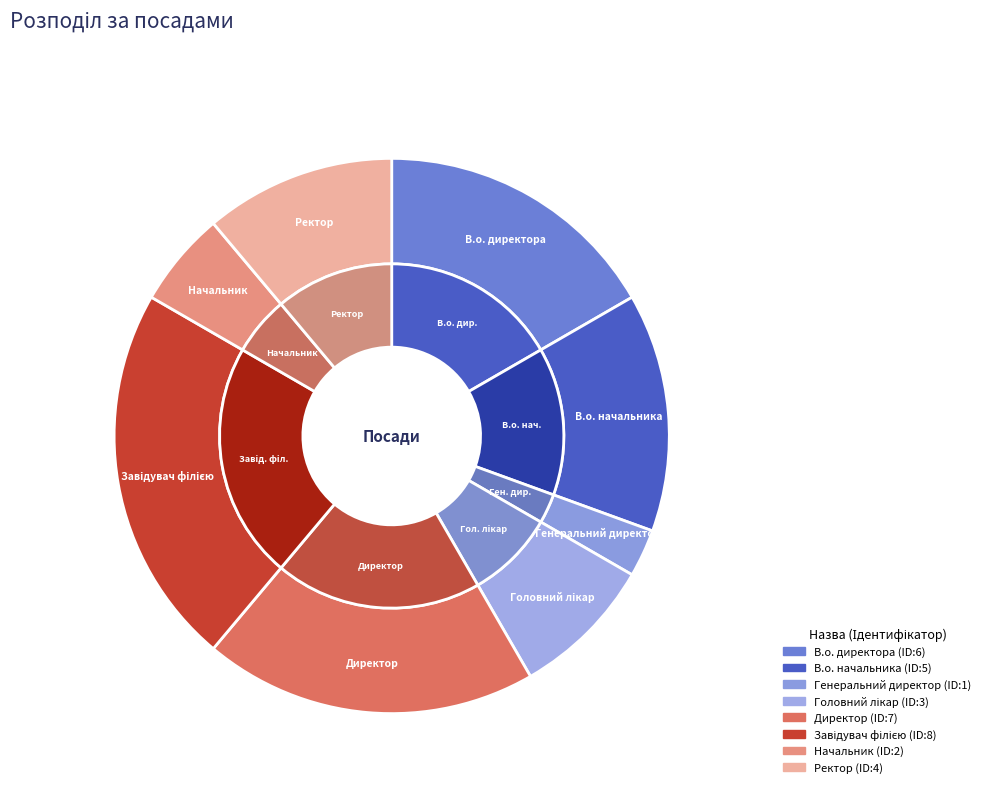

To the nearest percent, what is the combined percentage of Завідувач філією and Головний лікар?

31%